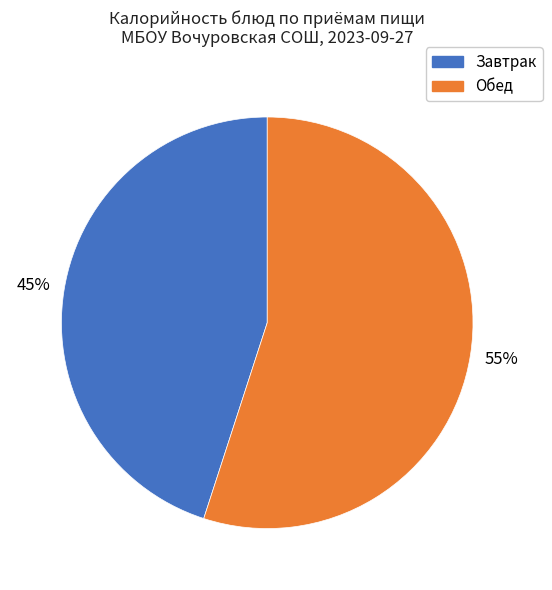

Approximately how many times larger is the value at Обед compared to Завтрак?

1.2